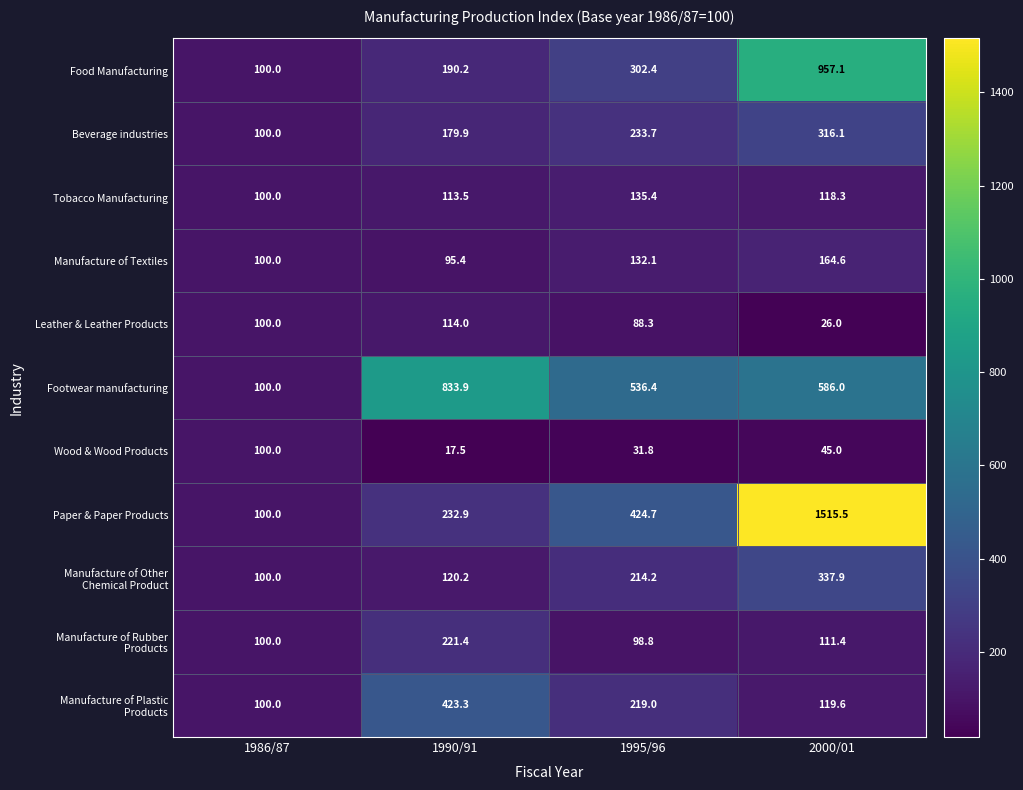

What is the difference between the maximum and minimum values in the Wood & Wood Products series?

82.5